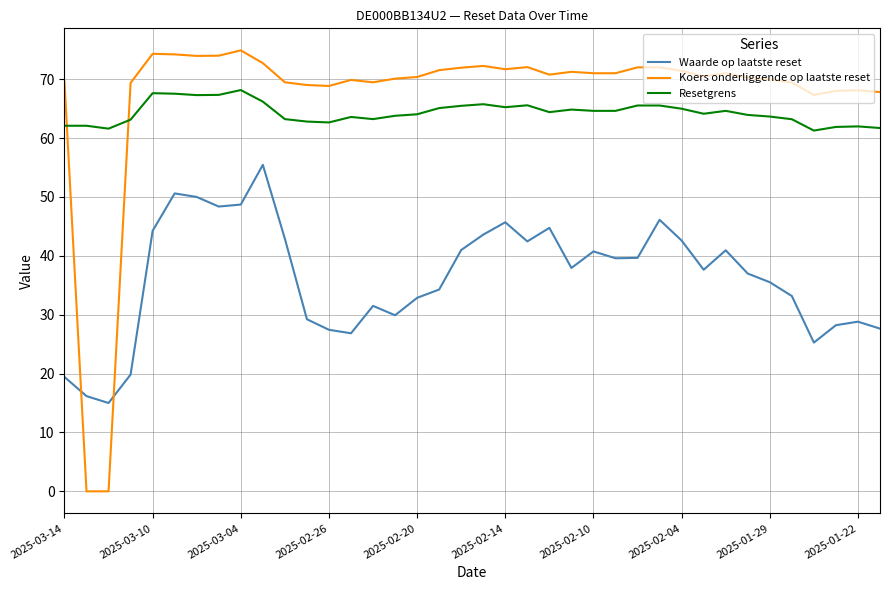

Rank the series by their maximum value, from lowest to highest.

Waarde op laatste reset, Resetgrens, Koers onderliggende op laatste reset